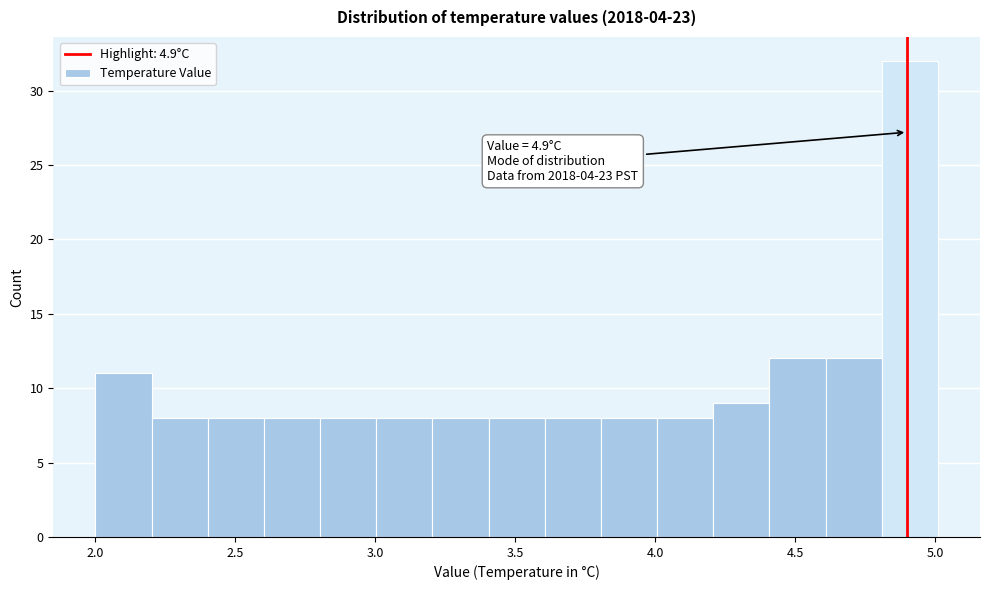

Over which range of the x-axis is the bar tallest?

4.8 to 5.0